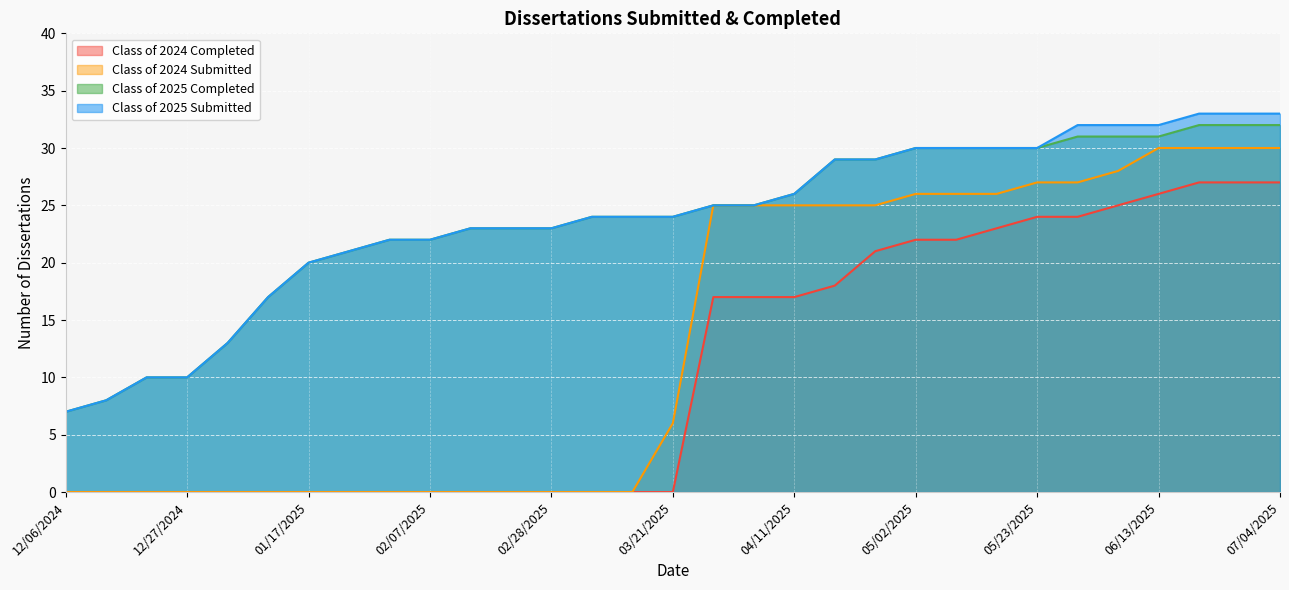

What is the spread (max minus min) of values at 04/11/2025?

9